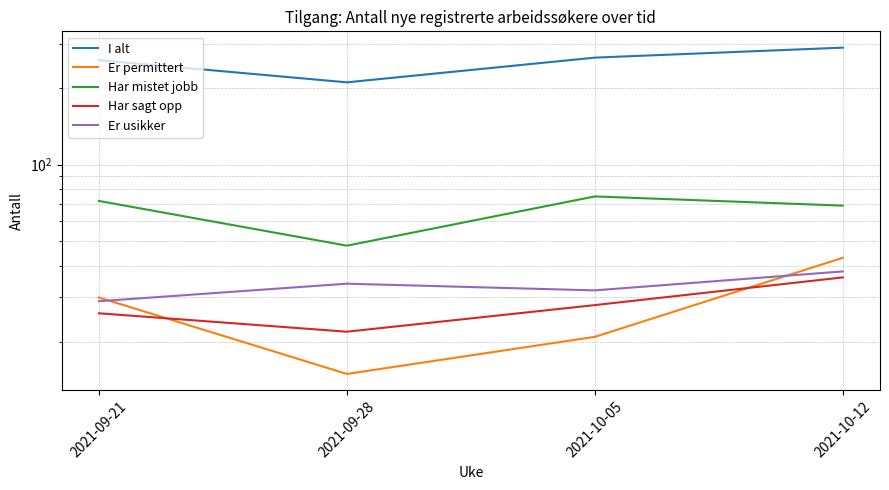

How many categories are shown in the chart?

4